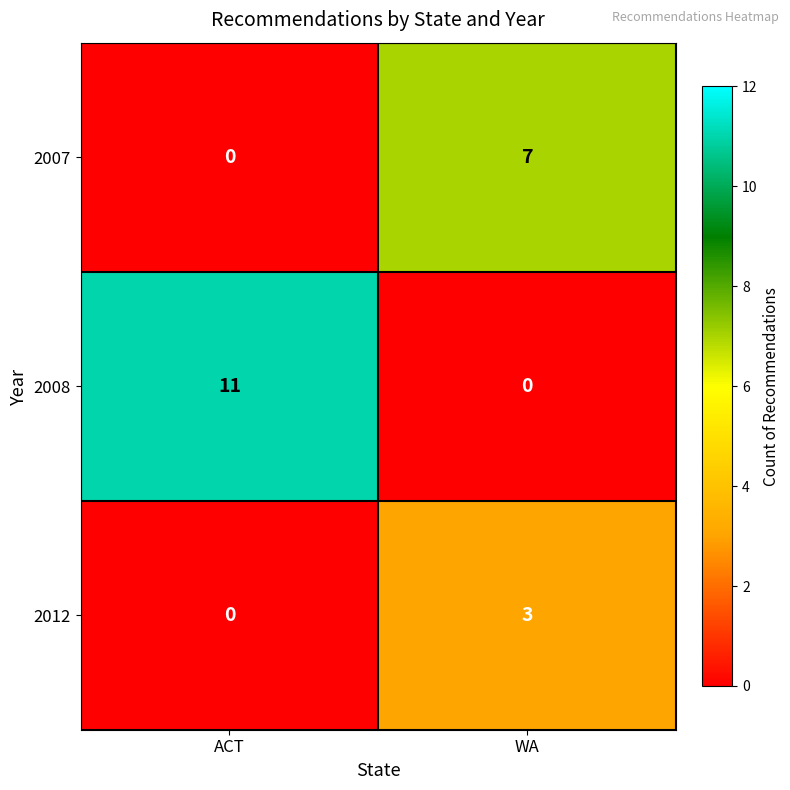

What is the difference between the highest and lowest values at WA?

7